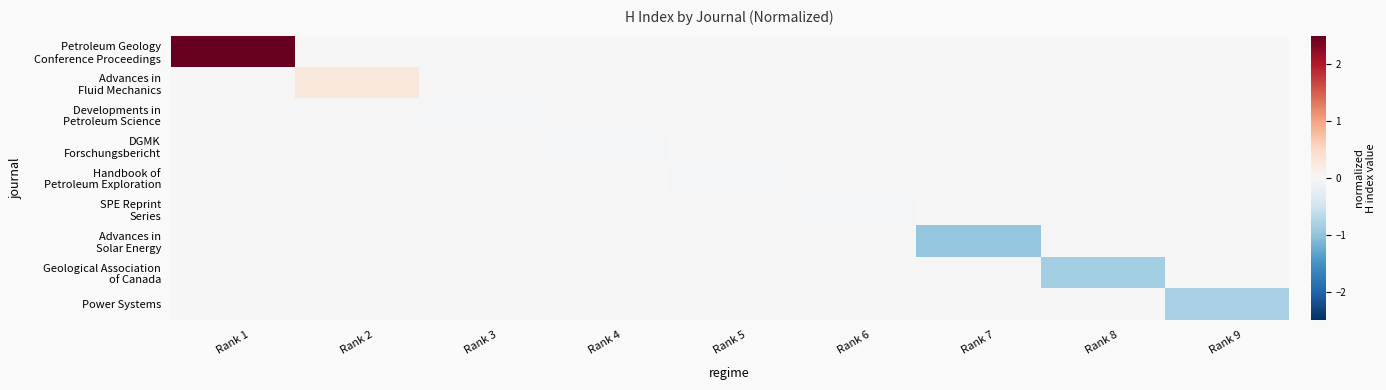

At which category is the sum across all series the highest?

Rank 1